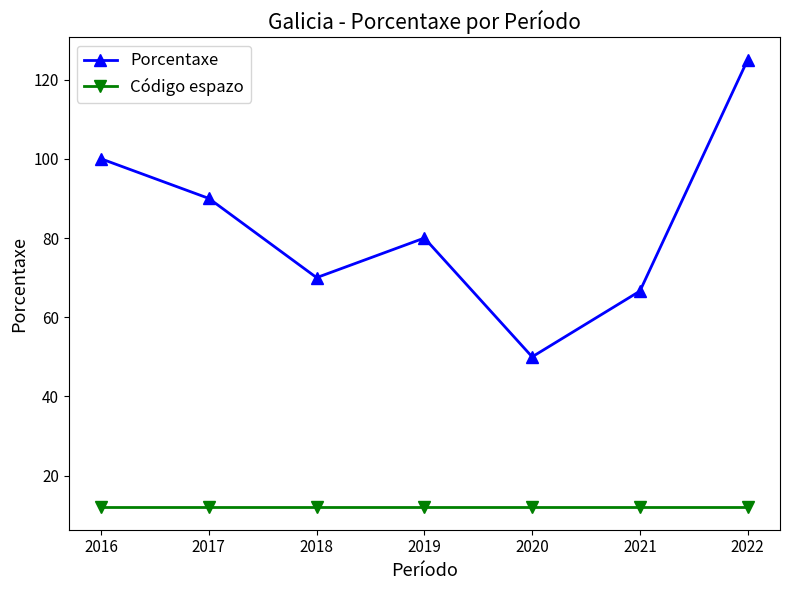

How many lines are shown in the chart?

2